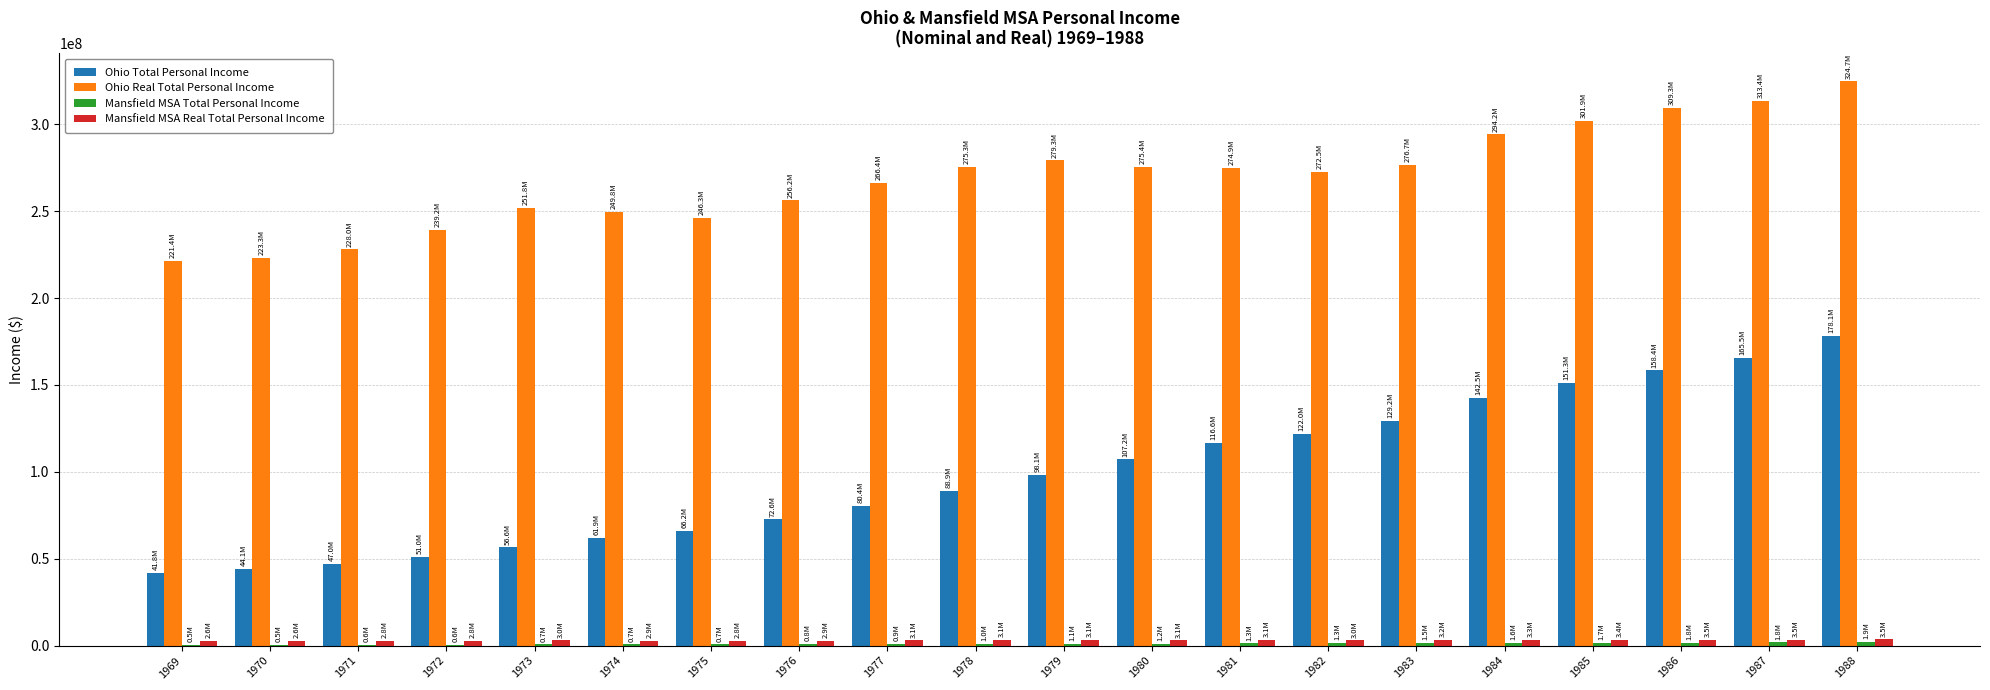

What is the difference between the Ohio Total Personal Income values at 1977 and 1970?

36255274